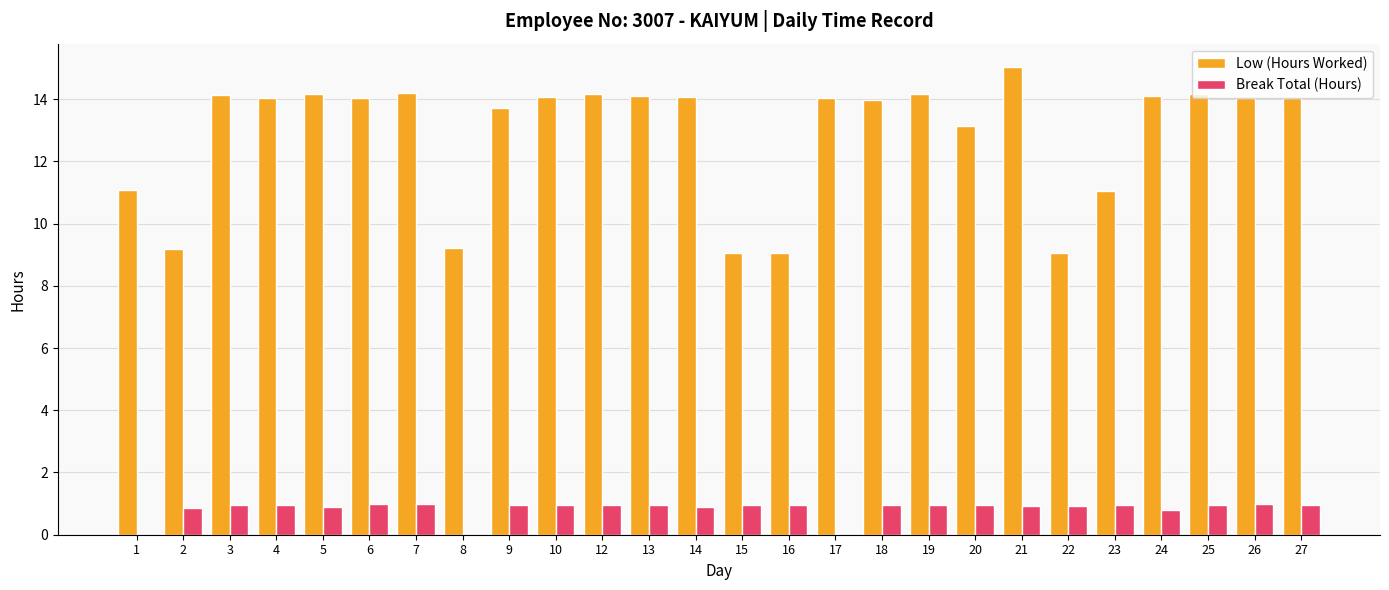

At which category is the sum across all series the highest?

21